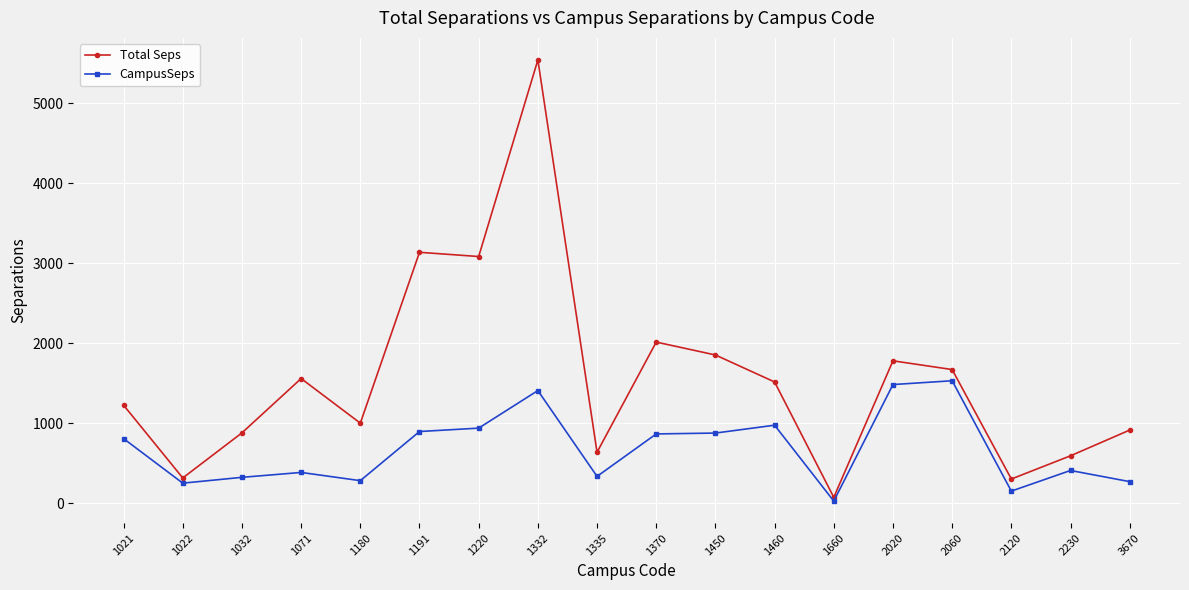

Which series has the largest range (max minus min)?

Total Seps